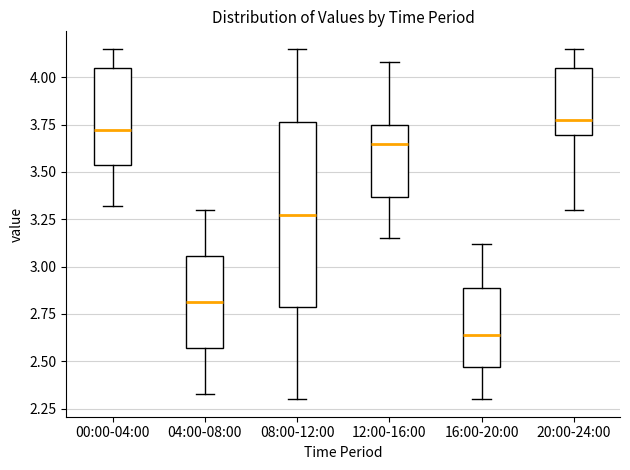

Comparing the boxes themselves (not the whiskers), which one is the tallest?

08:00-12:00